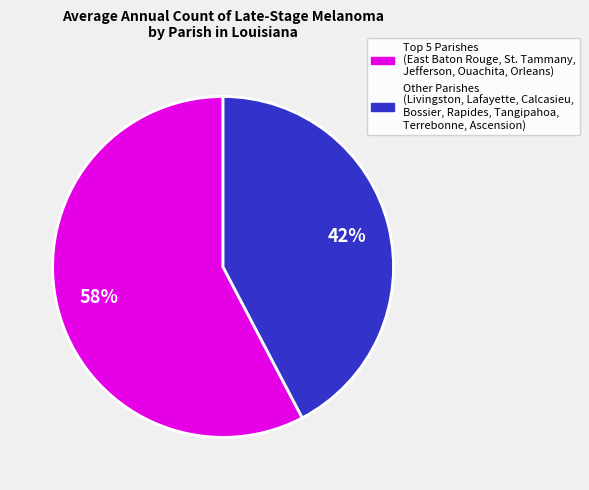

What is the largest slice in the pie chart?

Top 5 Parishes (East Baton Rouge, St. Tammany, Jefferson, Ouachita, Orleans)